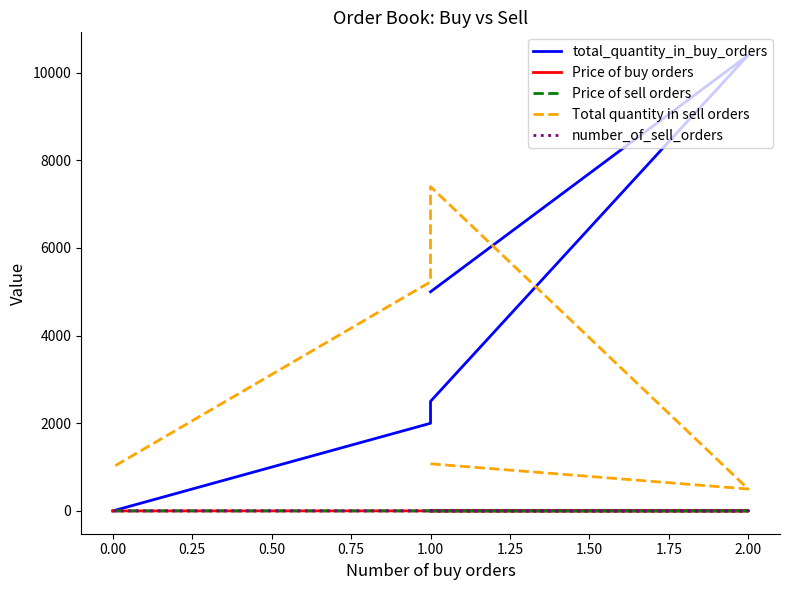

What are all the series names shown in the legend?

total_quantity_in_buy_orders, Price of buy orders, Price of sell orders, Total quantity in sell orders, number_of_sell_orders